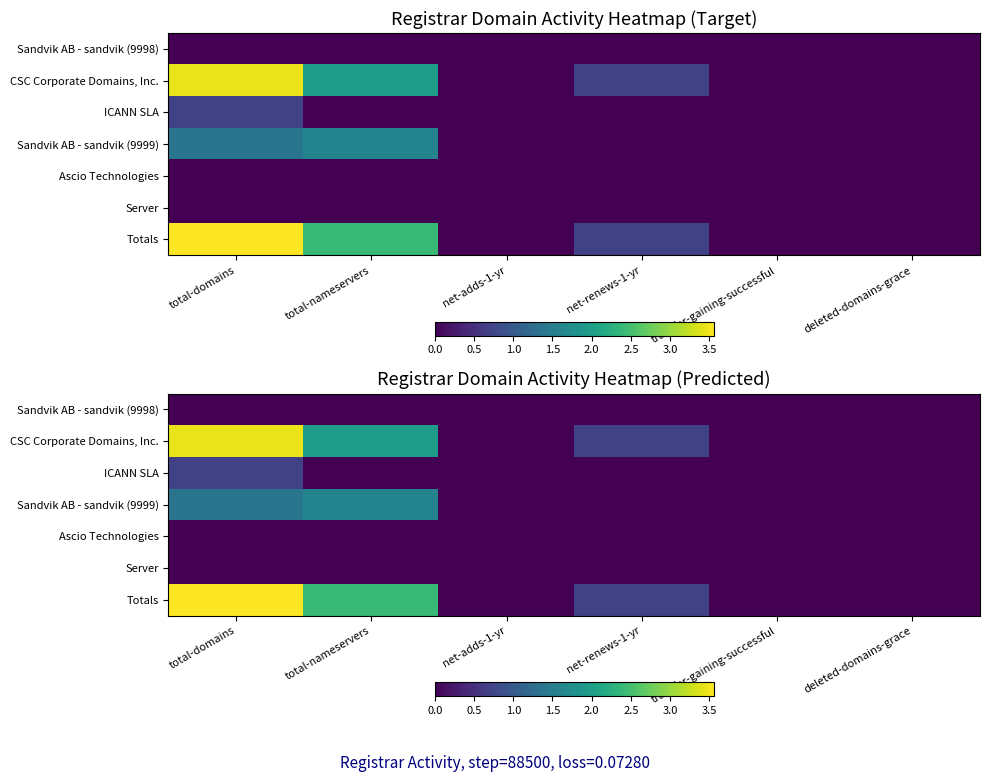

Which series has the widest spread of values?

Totals